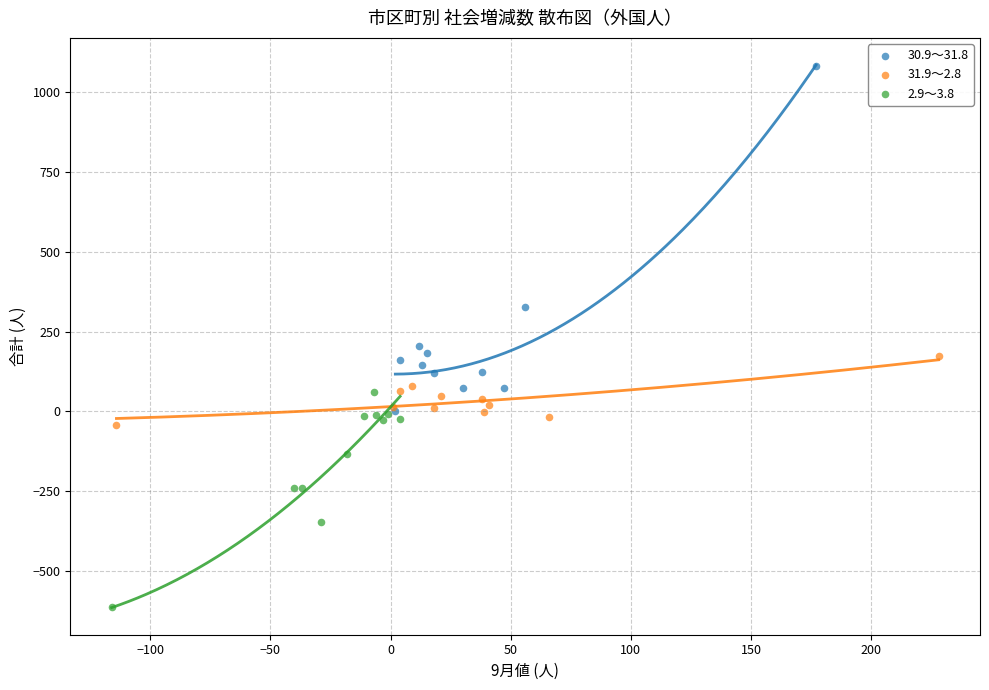

Which series has the largest Y range (max minus min)?

30.9～31.8